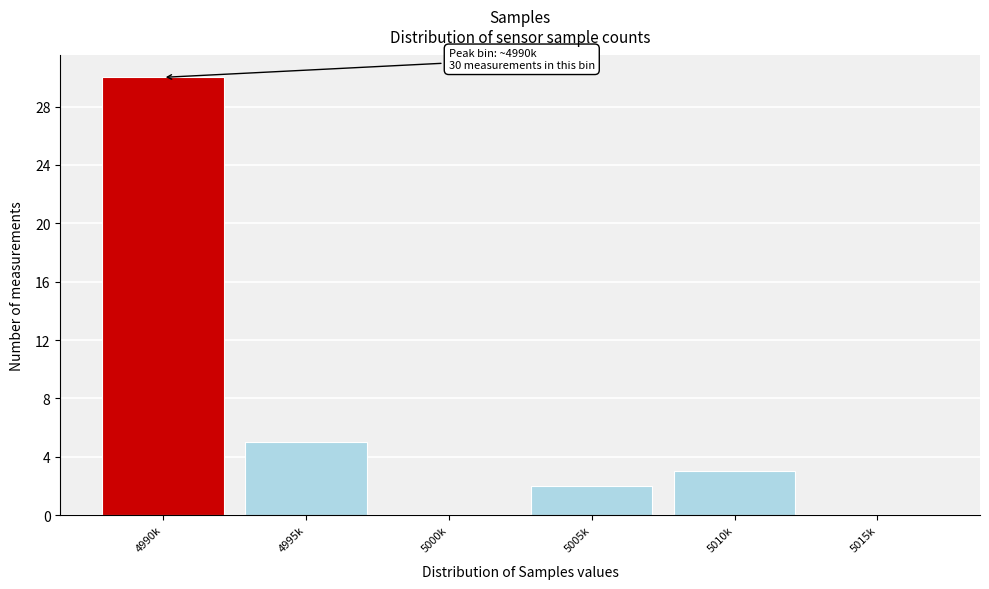

Reading left to right, transcribe all the data shown in this chart.

4990k=30	4995k=5	5000k=0	5005k=2	5010k=3	5015k=0